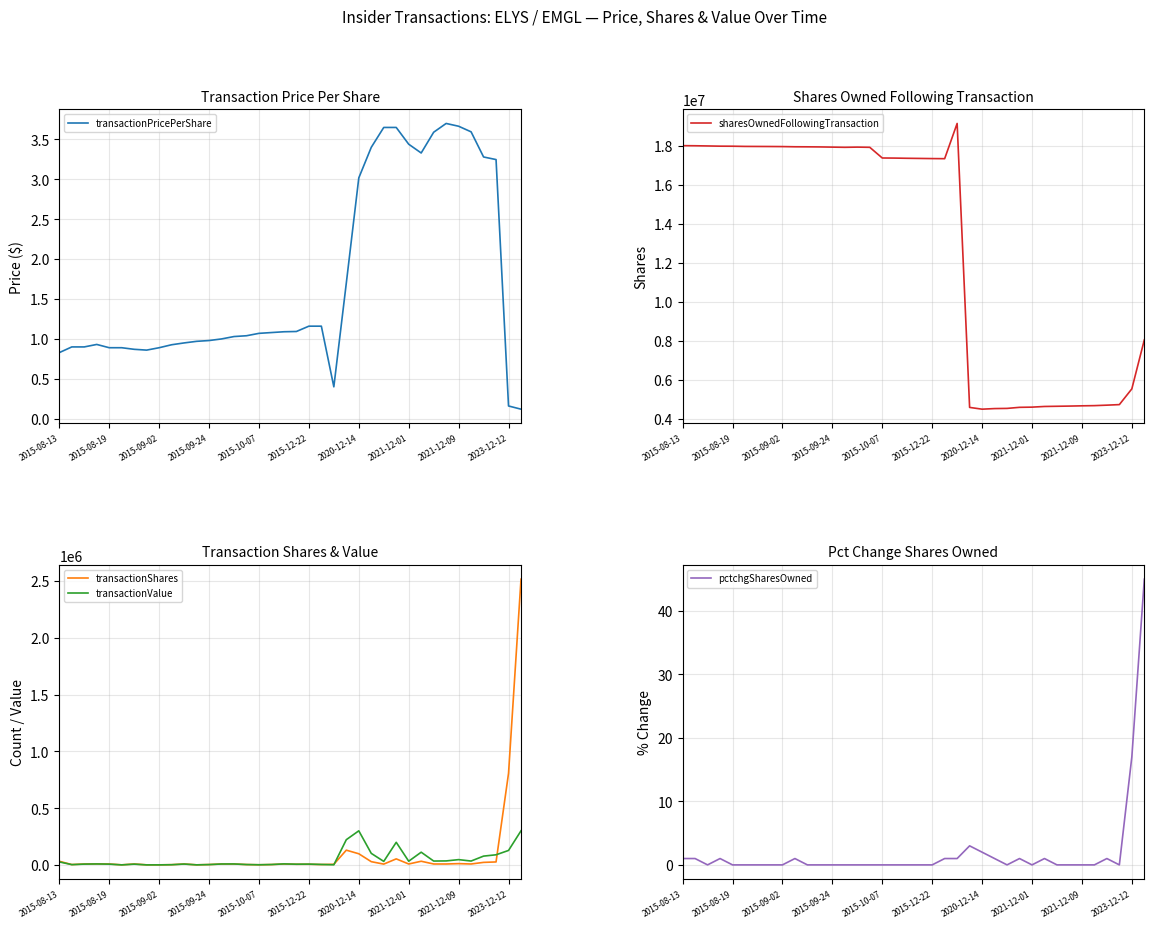

How many lines are shown in the chart?

5